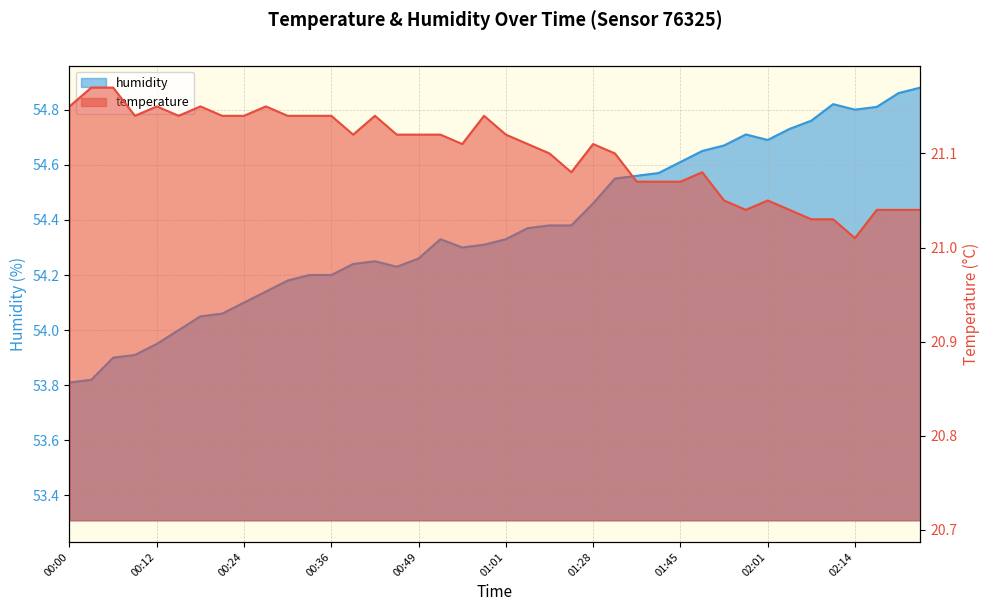

At 02:07, list the series in order from largest to smallest.

humidity, temperature